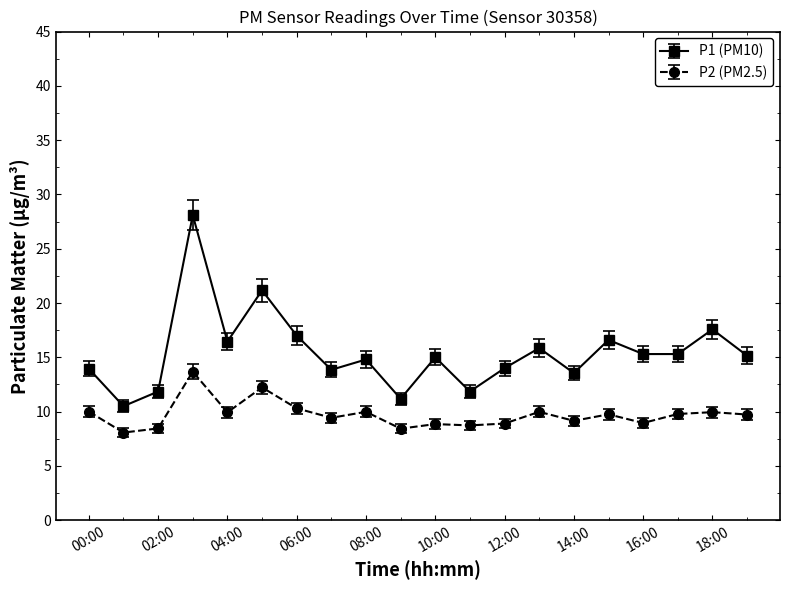

What is the difference between the second highest and second lowest values in the P1 (PM10) series?

10.0